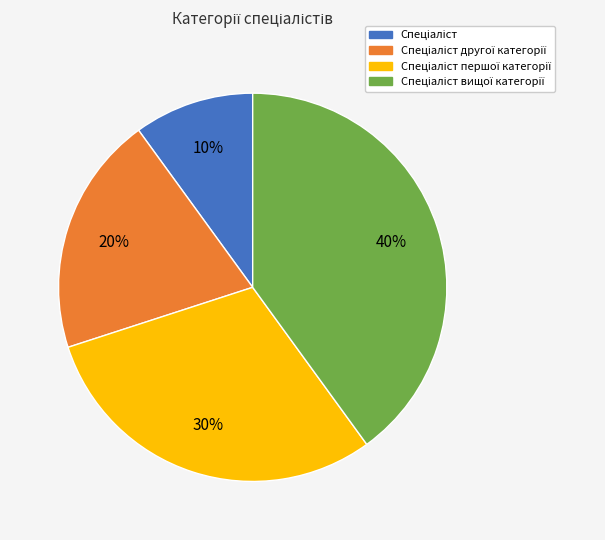

To the nearest percent, what is the average slice percentage?

25%